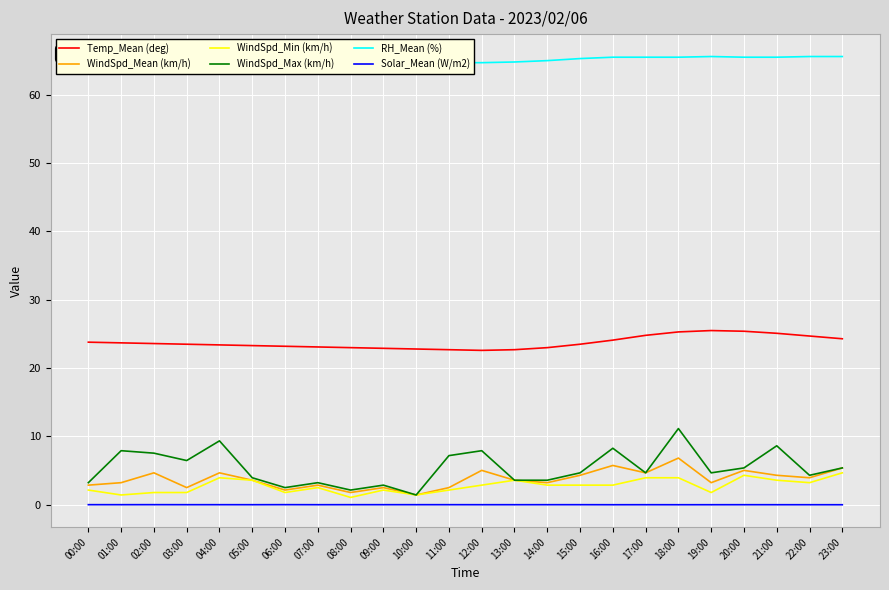

True or false: Solar_Mean (W/m2) and WindSpd_Mean (km/h) intersect in this chart.

False